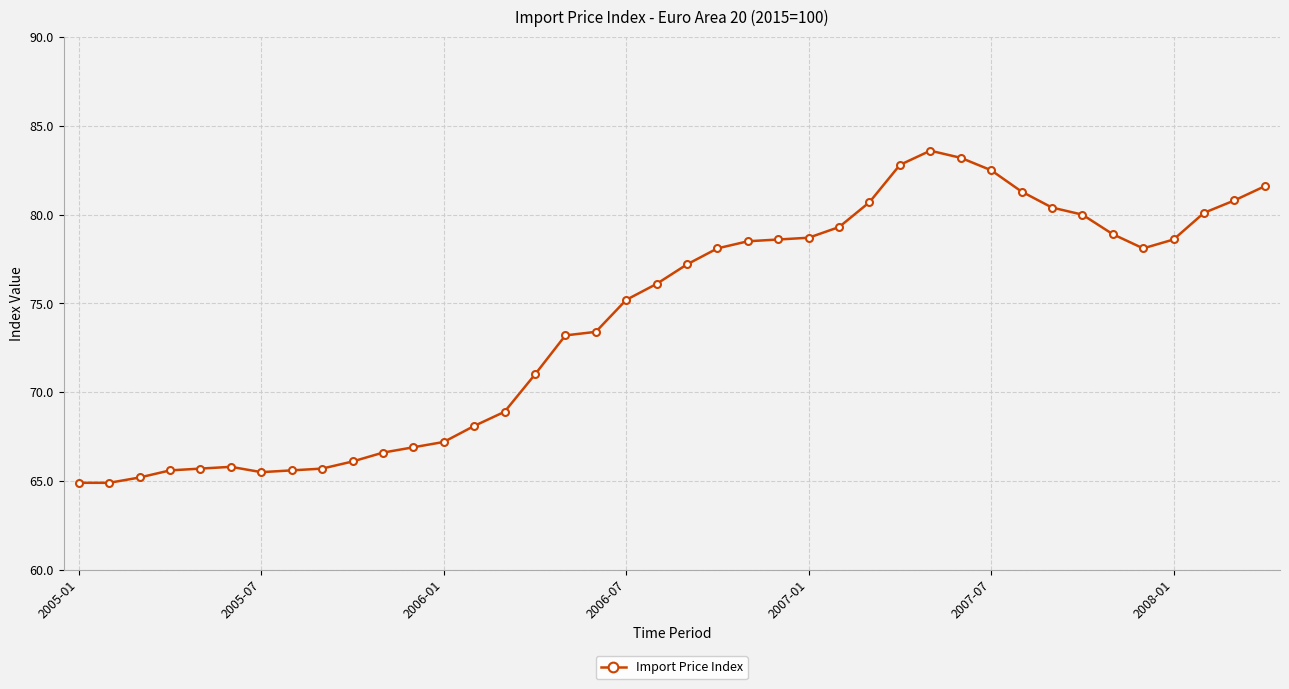

How many data points are less than 77?

20